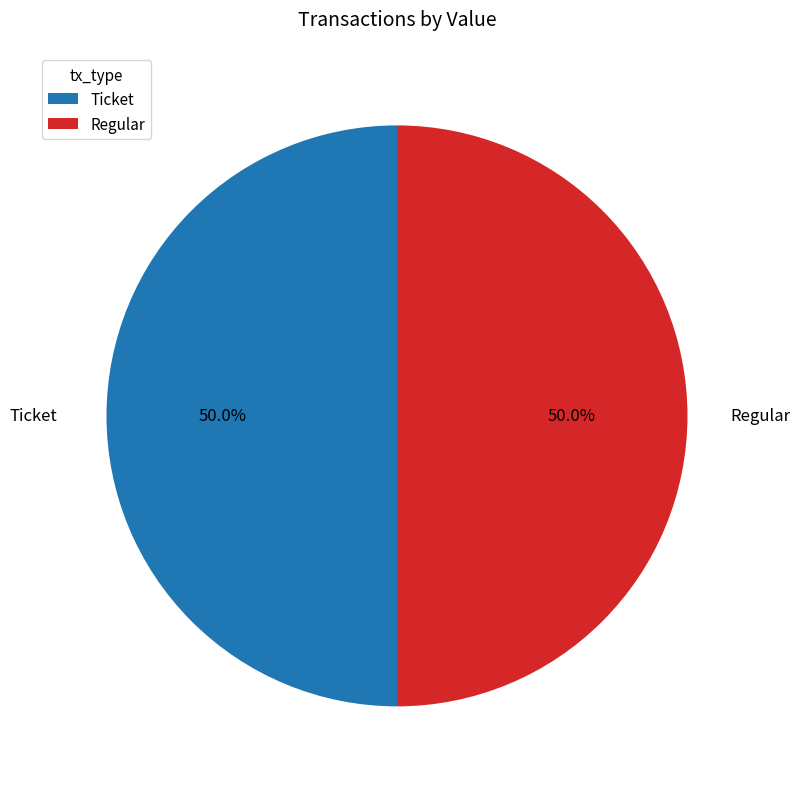

Approximately how many times larger is the value at Regular compared to Ticket?

1.0